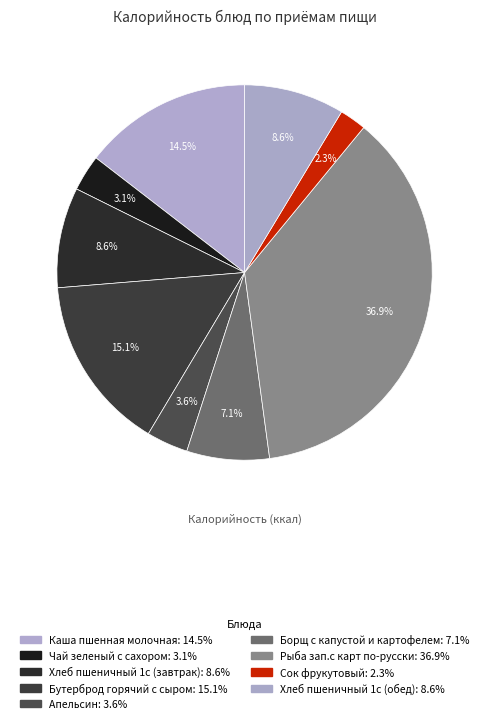

Is it true that Хлеб пшеничный 1с (обед) is 1% of the pie?

False